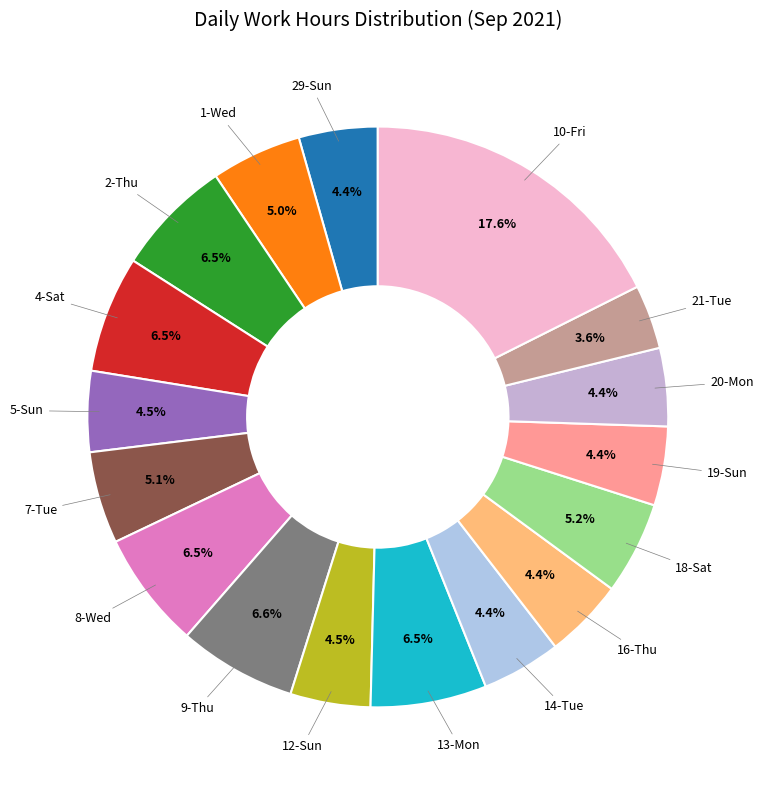

Combined, do 2-Thu and 4-Sat account for over 50%?

No